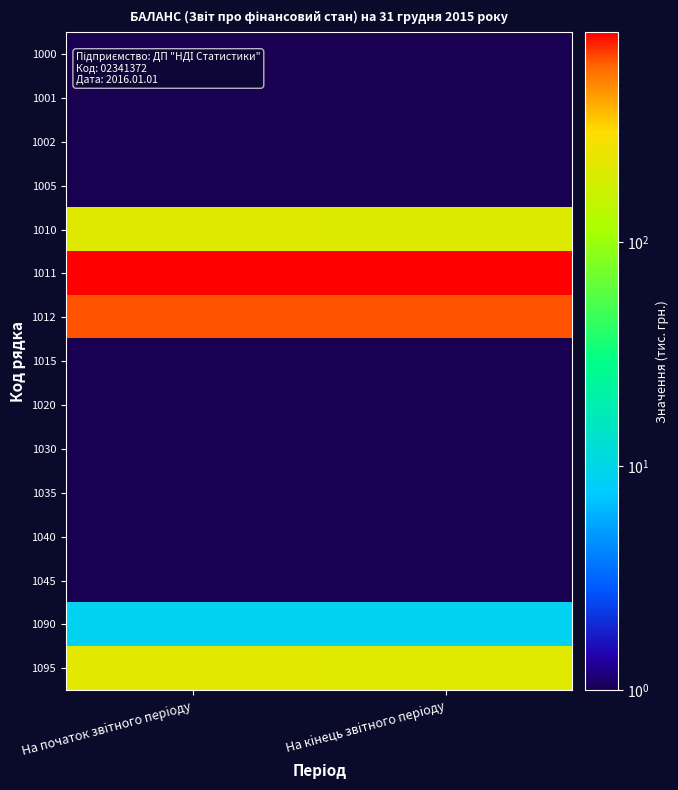

Reading right to left, what are all the values shown in this chart?

1000: На кiнець звiтного перiоду=0.1	На початок звiтного перiоду=0.1
1001: На кiнець звiтного перiоду=0.1	На початок звiтного перiоду=0.1
1002: На кiнець звiтного перiоду=0.1	На початок звiтного перiоду=0.1
1005: На кiнець звiтного перiоду=0.1	На початок звiтного перiоду=0.1
1010: На кiнець звiтного перiоду=209.0	На початок звiтного перiоду=213.0
1011: На кiнець звiтного перiоду=862.0	На початок звiтного перiоду=862.0
1012: На кiнець звiтного перiоду=653.0	На початок звiтного перiоду=649.0
1015: На кiнець звiтного перiоду=0.1	На початок звiтного перiоду=0.1
1020: На кiнець звiтного перiоду=0.1	На початок звiтного перiоду=0.1
1030: На кiнець звiтного перiоду=0.1	На початок звiтного перiоду=0.1
1035: На кiнець звiтного перiоду=0.1	На початок звiтного перiоду=0.1
1040: На кiнець звiтного перiоду=0.1	На початок звiтного перiоду=0.1
1045: На кiнець звiтного перiоду=0.1	На початок звiтного перiоду=0.1
1090: На кiнець звiтного перiоду=9.0	На початок звiтного перiоду=9.0
1095: На кiнець звiтного перiоду=218.0	На початок звiтного перiоду=222.0